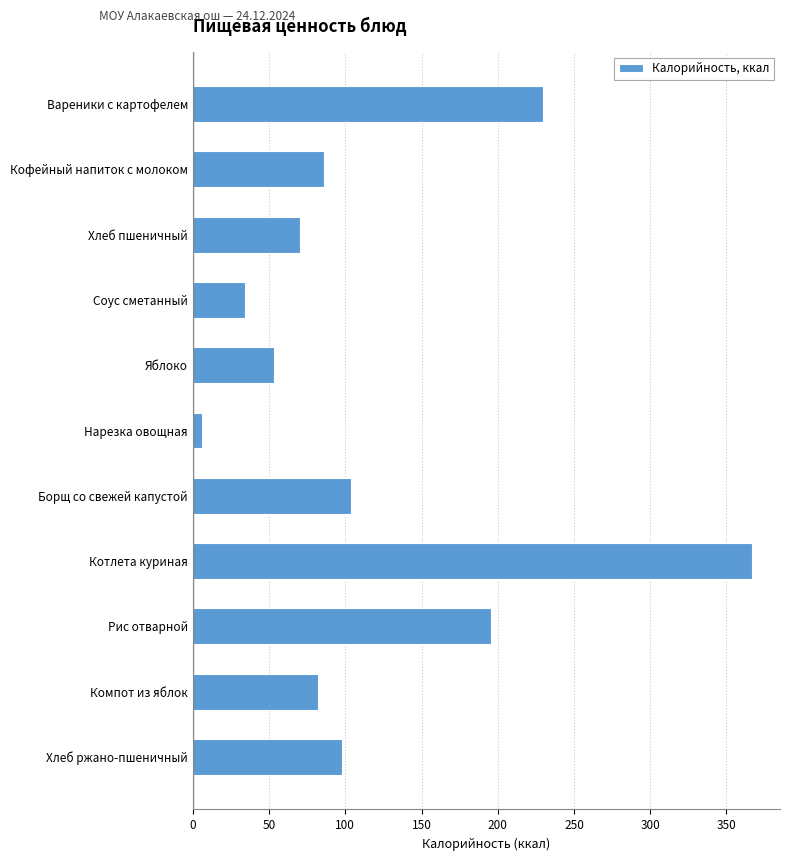

Are the bars grouped side by side (vs. stacked)?

No